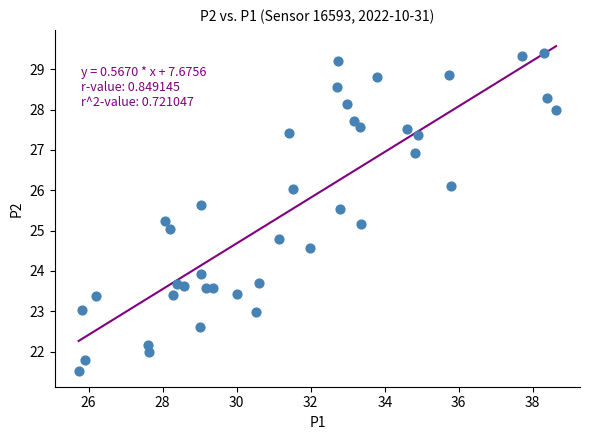

What is the range of X values (max minus min)?

12.9